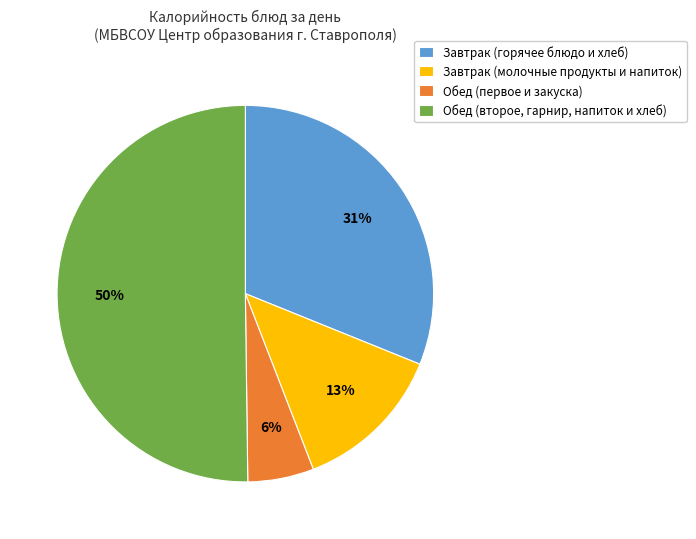

To the nearest percent, what portion does Обед (второе, гарнир, напиток и хлеб) represent?

50%